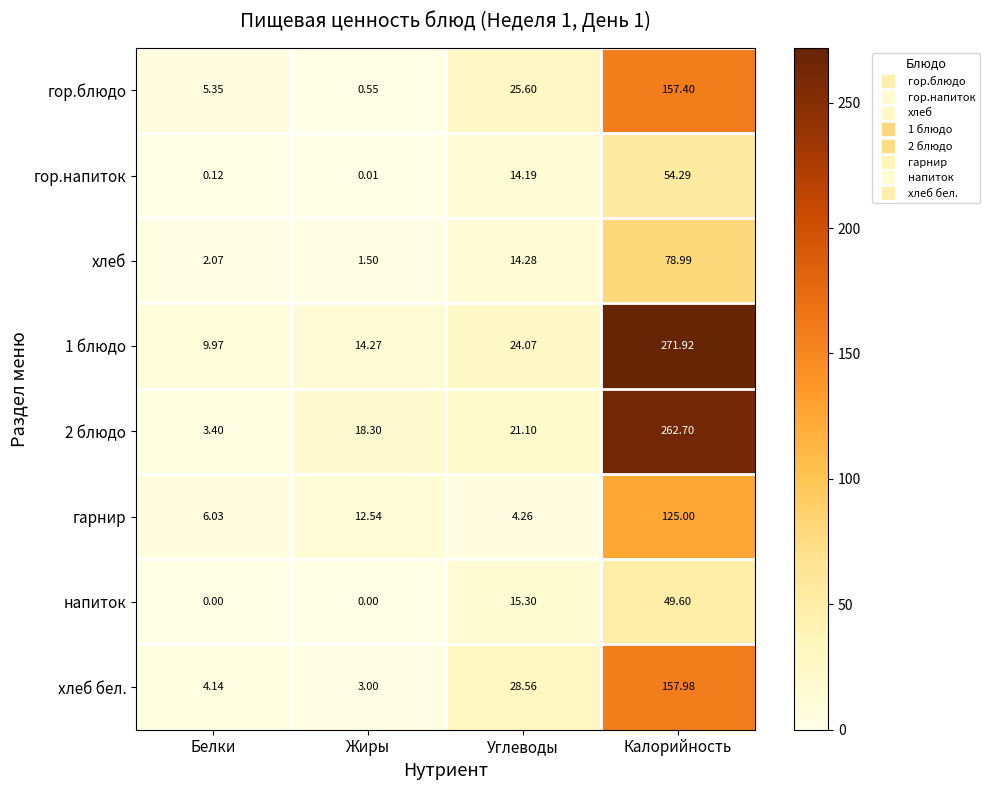

Where is гор.блюдо nearest to the value 78?

Углеводы